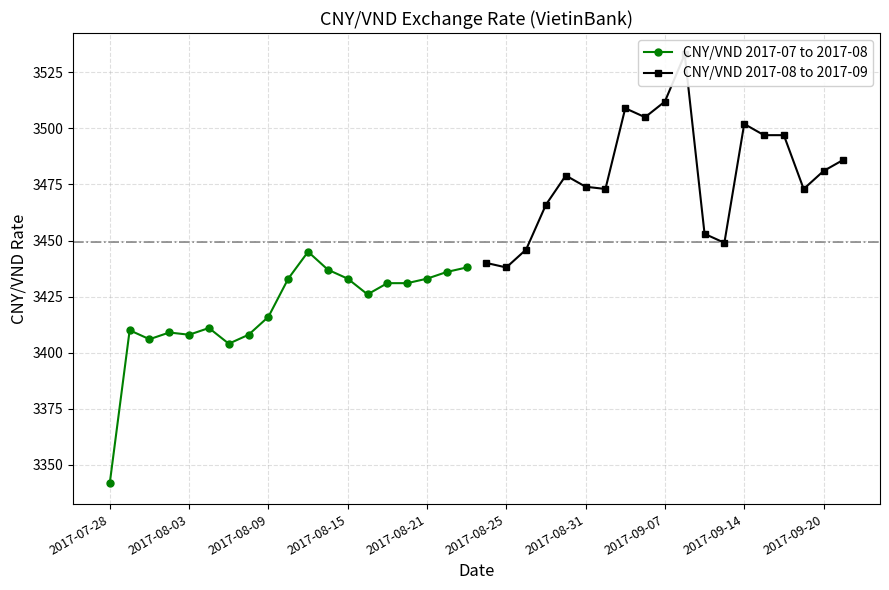

True or false: CNY/VND 2017-07 to 2017-08 has more than 2 interior local peaks.

True